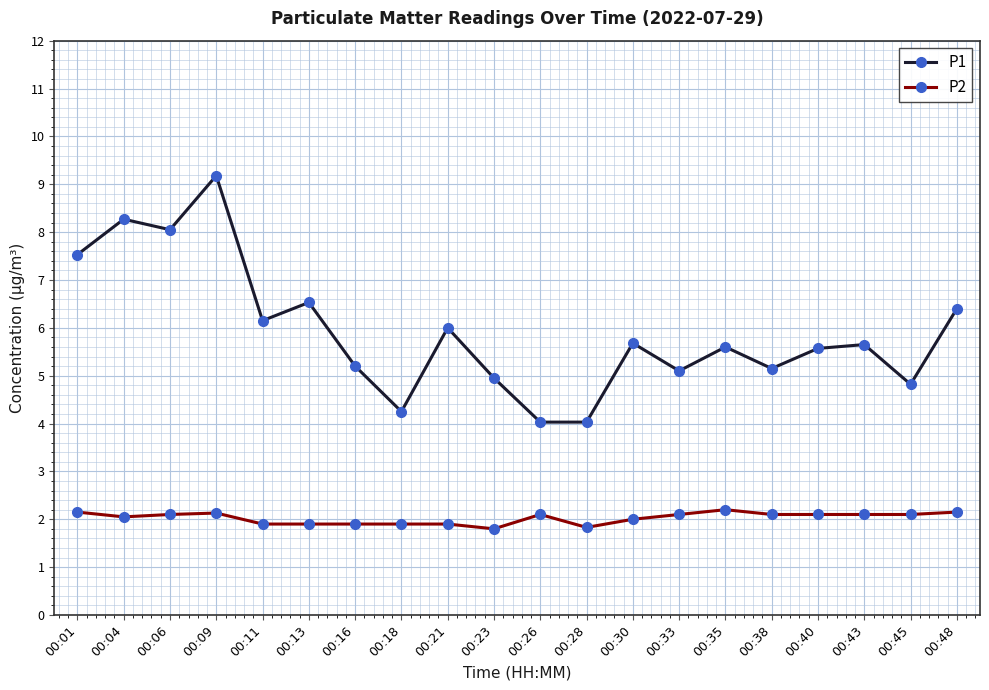

The P2 series shows 3.2 at 00:21. True or false?

False